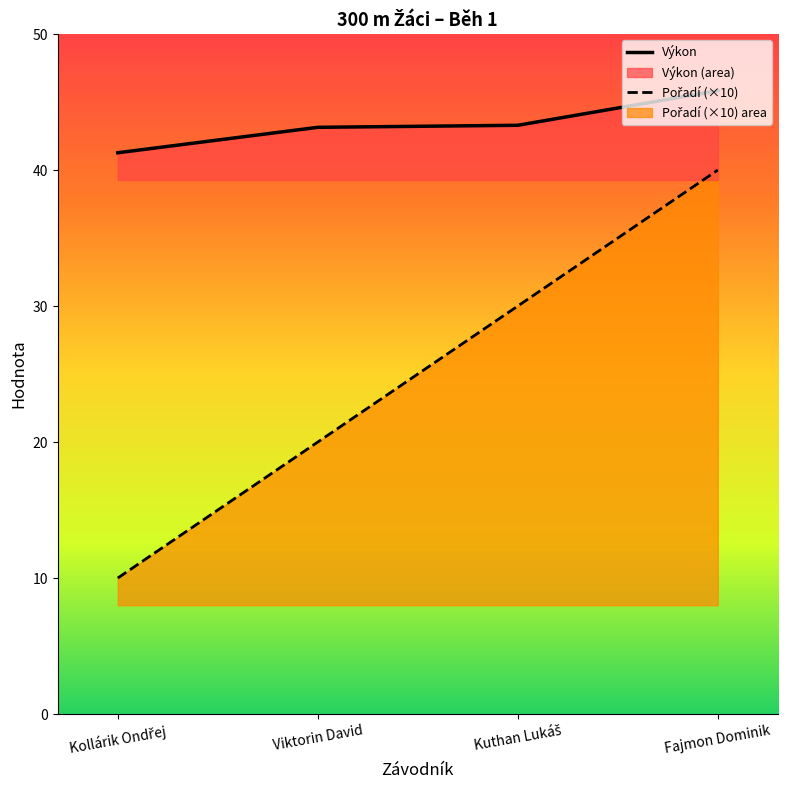

What is the label of the 1st point from the left?

Kollárik Ondřej